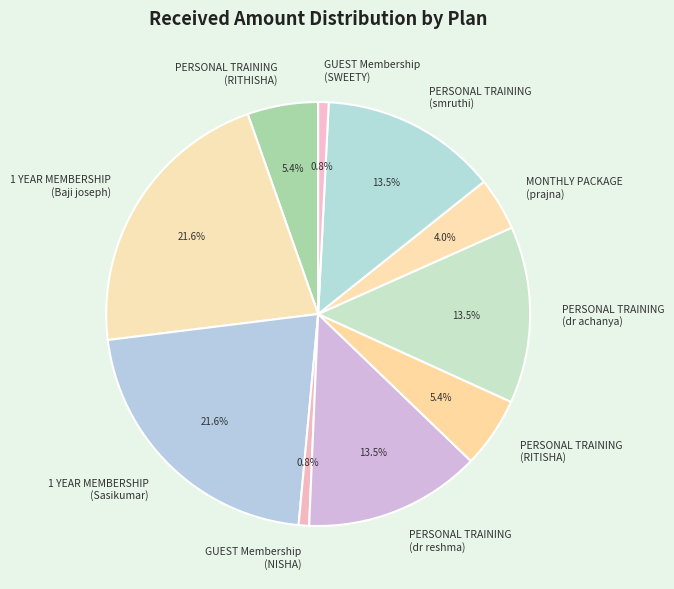

Do 1 YEAR MEMBERSHIP (Sasikumar) and MONTHLY PACKAGE (prajna) together represent more than half of the pie?

No